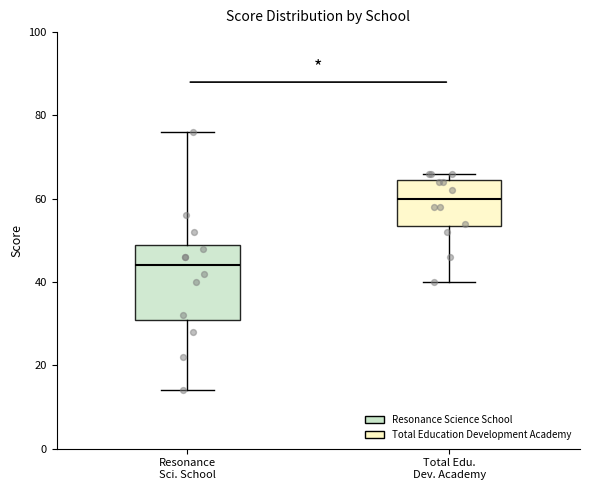

Reading left to right, transcribe this box plot: for each box, give where its median line is, the range the box spans, and where its two whiskers end, as read against the y-axis. The values are not printed on the chart, so give them approximately, as read against the axis.

Resonance Sci. School: median 44, box 32 to 50, whiskers 14 to 76
Total Edu. Dev. Academy: median 60, box 54 to 64, whiskers 40 to 66